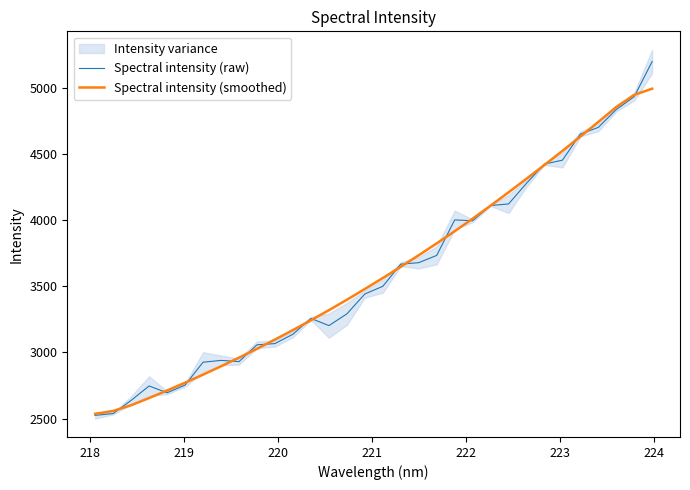

What is the lowest value of the Spectral intensity (raw) series?

2524.1